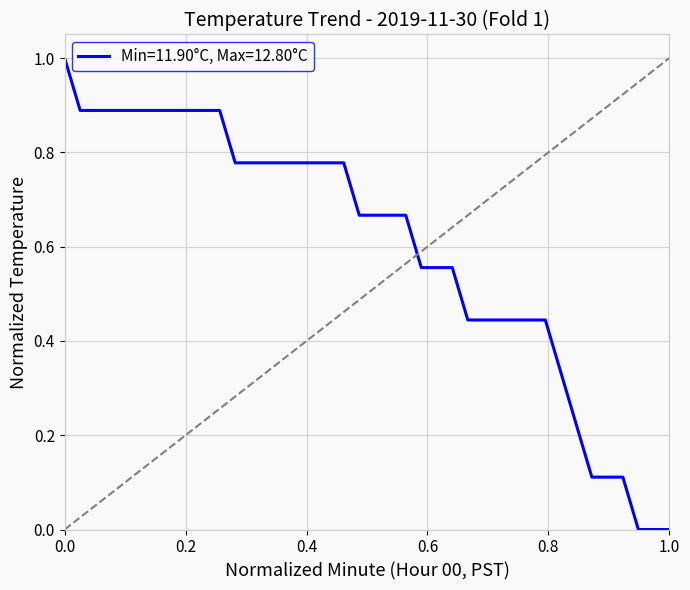

What is the difference between the maximum and minimum values?

1.0